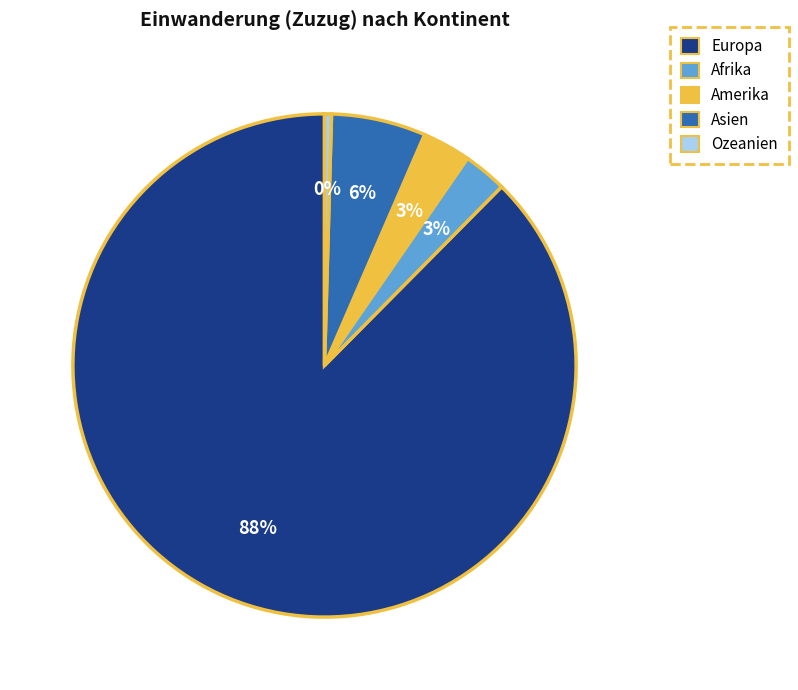

Which slice is the smallest?

Ozeanien